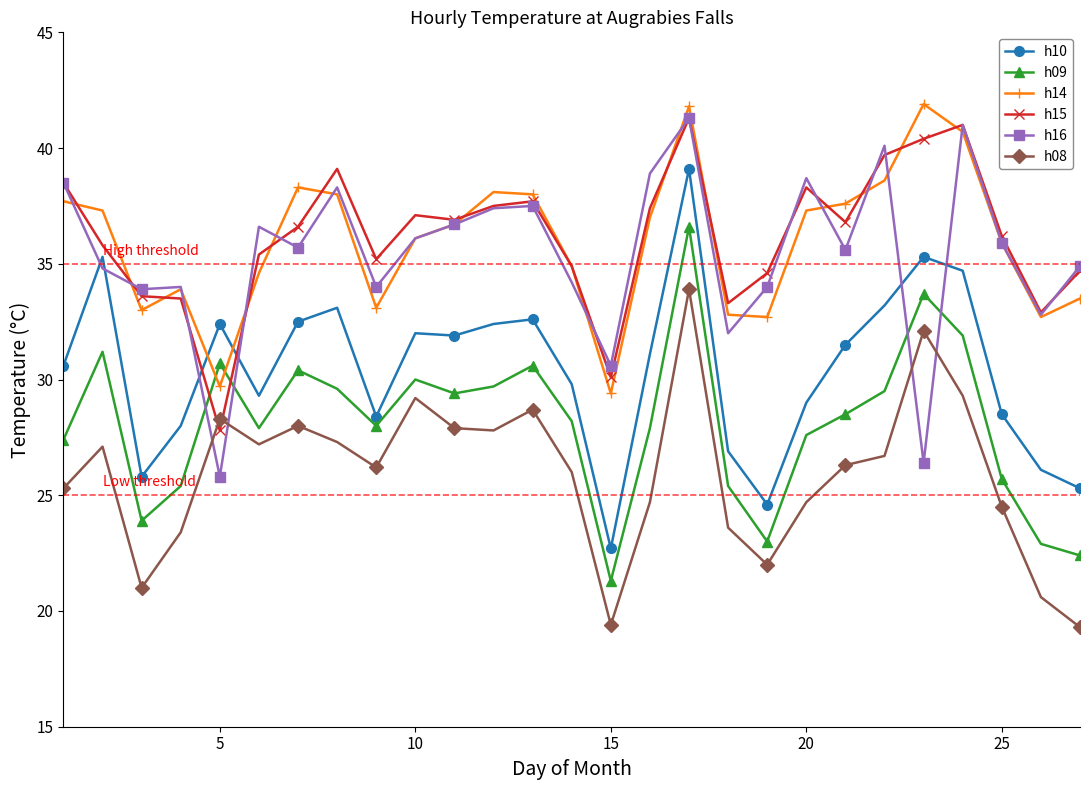

What is the greatest value displayed?

41.9